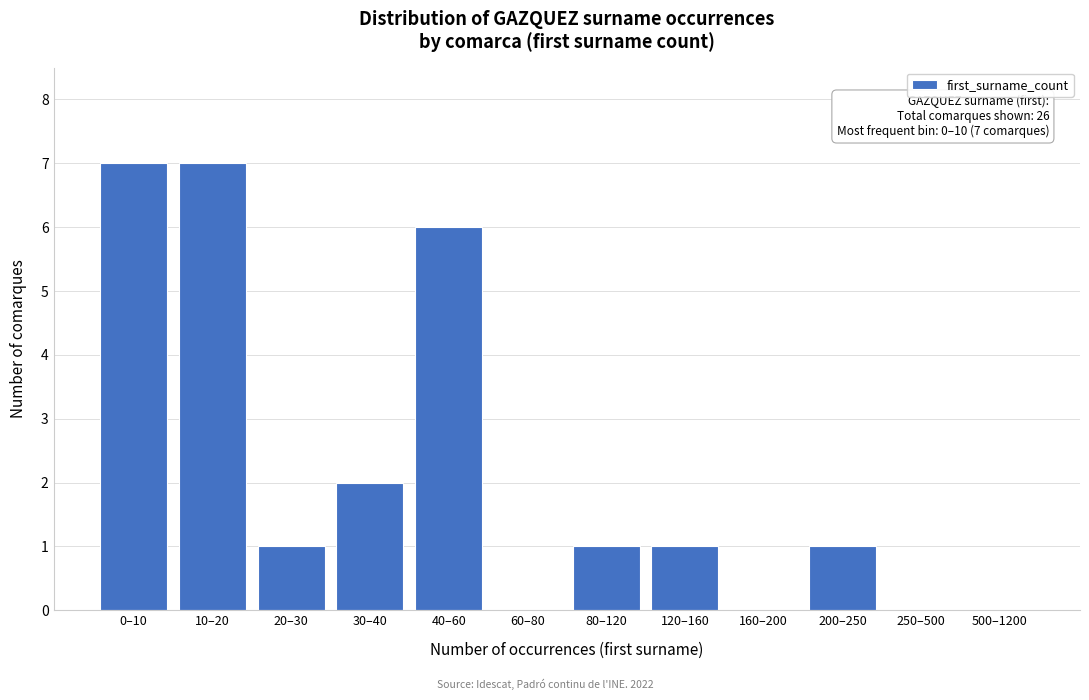

Reading left to right, transcribe all the data shown in this chart.

0–10=7	10–20=7	20–30=1	30–40=2	40–60=6	60–80=0	80–120=1	120–160=1	160–200=0	200–250=1	250–500=0	500–1200=0